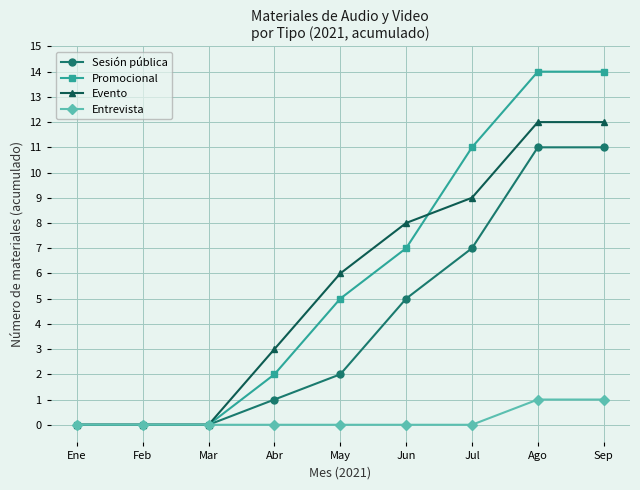

What is the difference between the highest and lowest values at Sep?

13